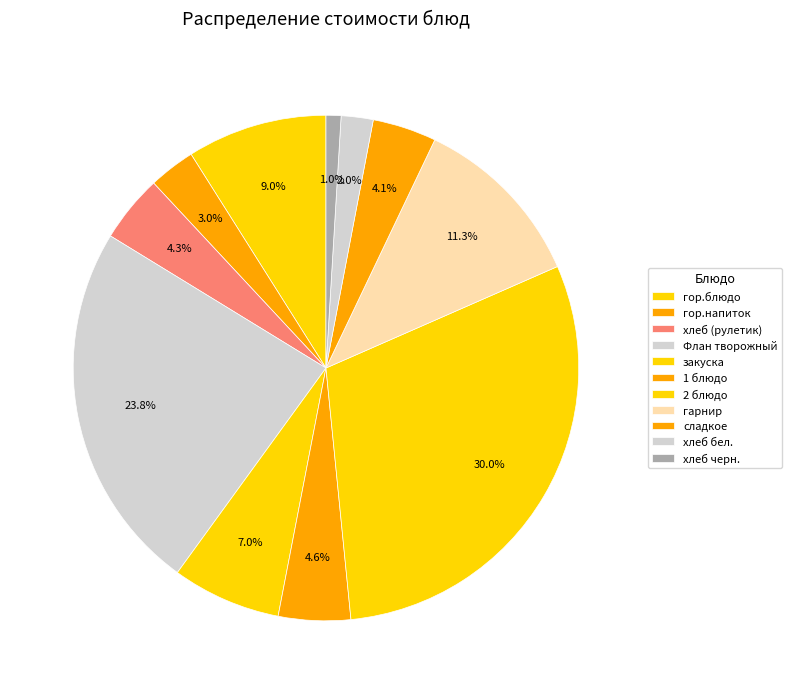

What is the ratio of the value at 1 блюдо to the value at гарнир?

0.4